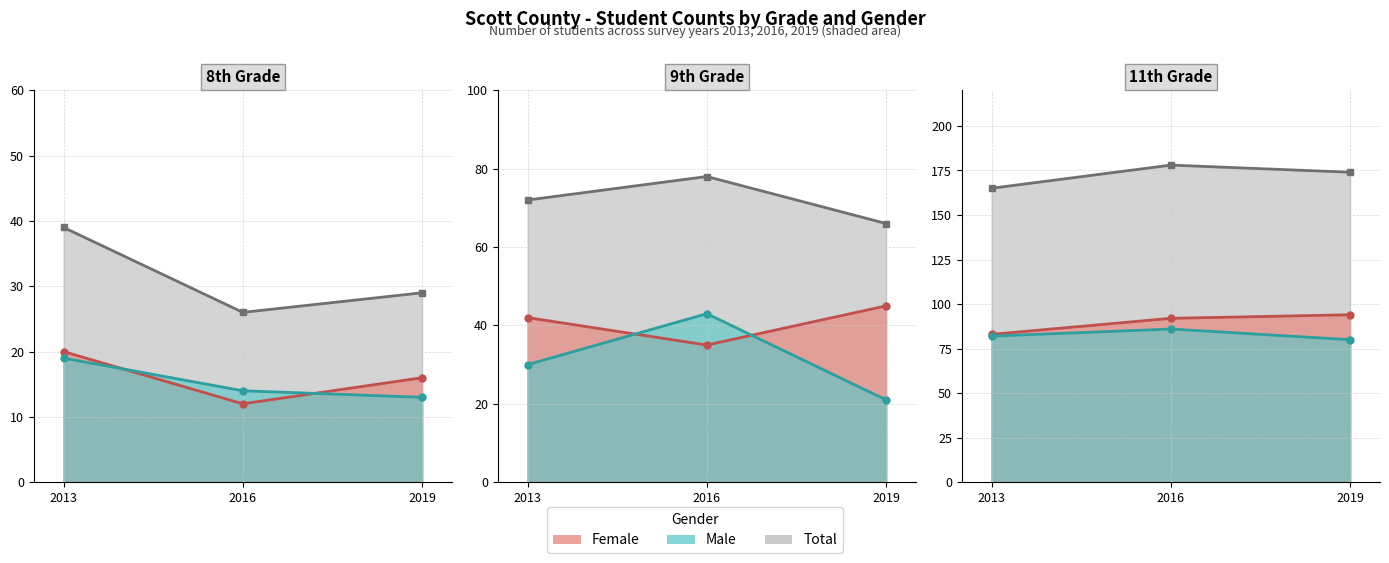

Between 2013 and 2016, which series saw the biggest shift?

Total